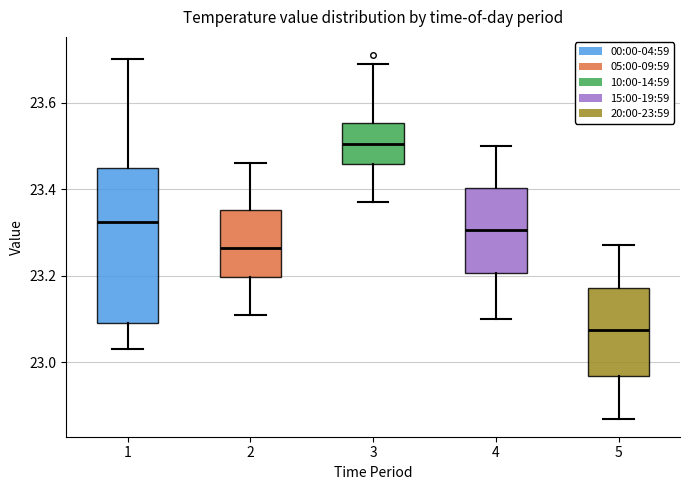

Where does the median line of the box at x = 2 sit on the y-axis? The values are not printed on the chart, so give them approximately, as read against the axis.

23.26